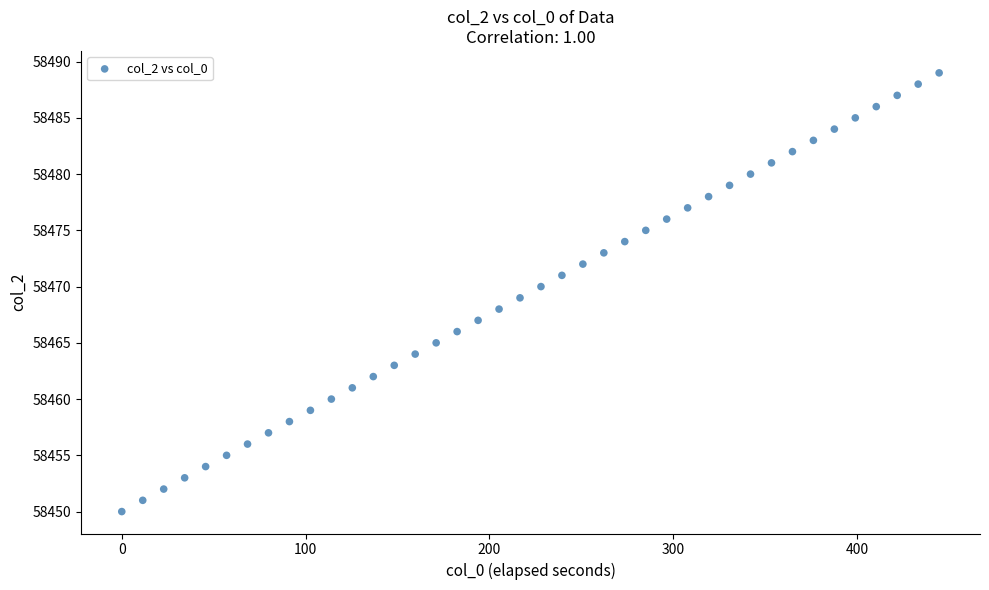

What is the range of Y values (max minus min)?

39